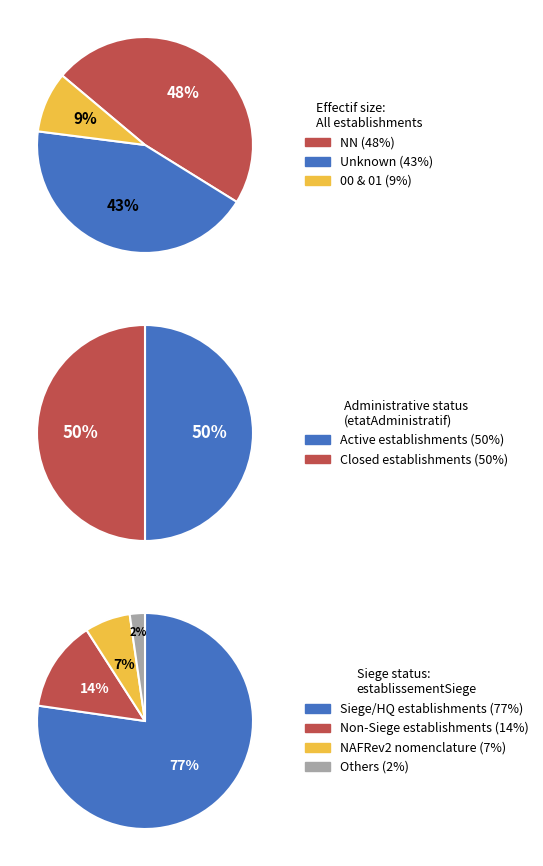

What percentage is NOT represented by NN?

52.3%